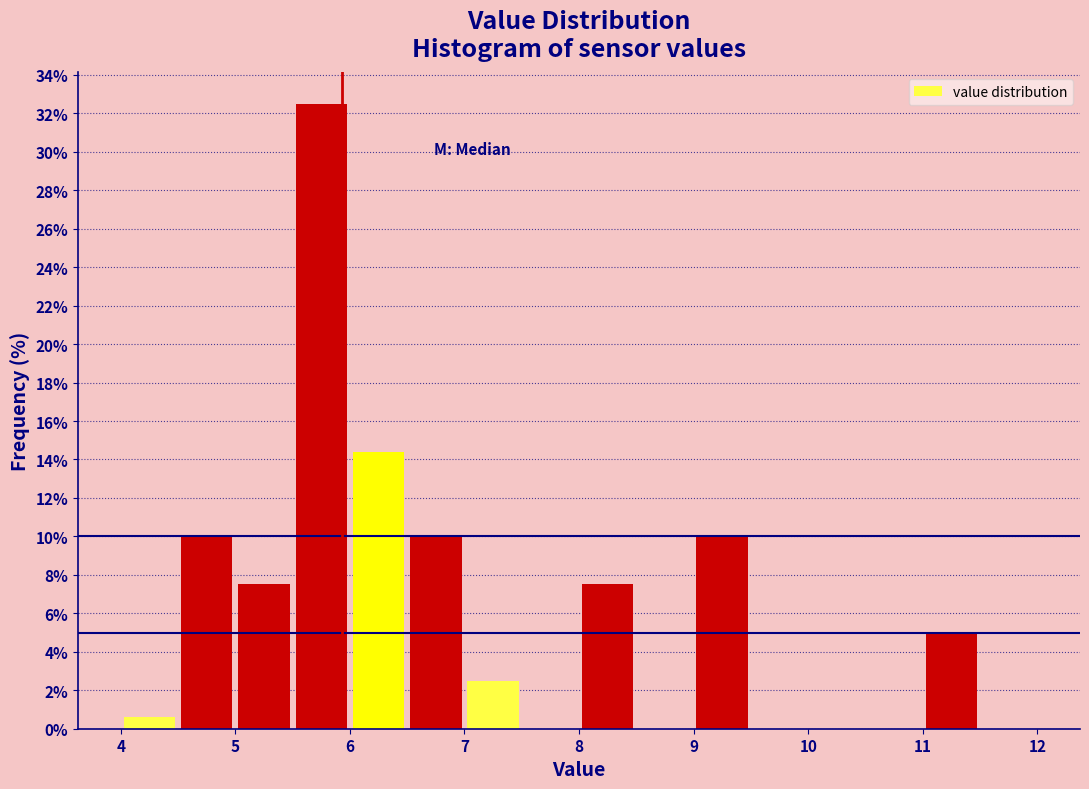

Reading left to right, transcribe this chart: for each bar, give the range it covers on the x-axis and its height. The values are not printed on the chart, so give them approximately, as read against the axis.

4.0 to 4.5: 0.6
4.5 to 5.0: 10.0
5.0 to 5.5: 7.6
5.5 to 6.0: 32.6
6.0 to 6.5: 14.4
6.5 to 7.0: 10.0
7.0 to 7.5: 2.6
7.5 to 8.0: 0
8.0 to 8.5: 7.6
8.5 to 9.0: 0
9.0 to 9.5: 10.0
9.5 to 10.0: 0
10.0 to 10.5: 0
10.5 to 11.0: 0
11.0 to 11.5: 5.0
11.5 to 12.0: 0